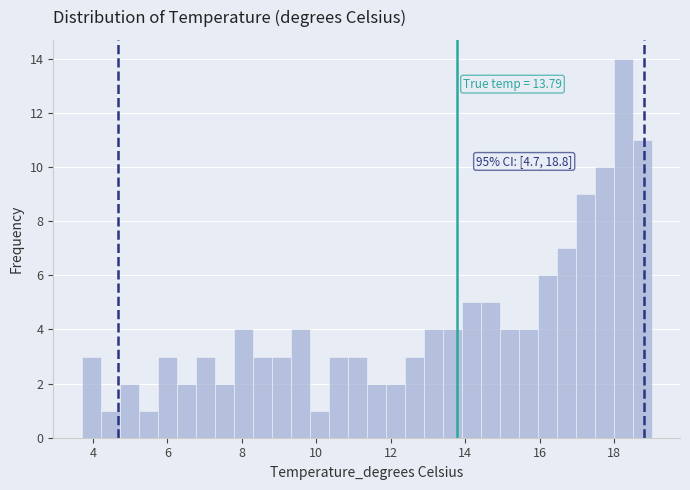

Around what value on the x-axis is the tallest bar? Give the approximate position of its centre, as read against the axis.

18.2